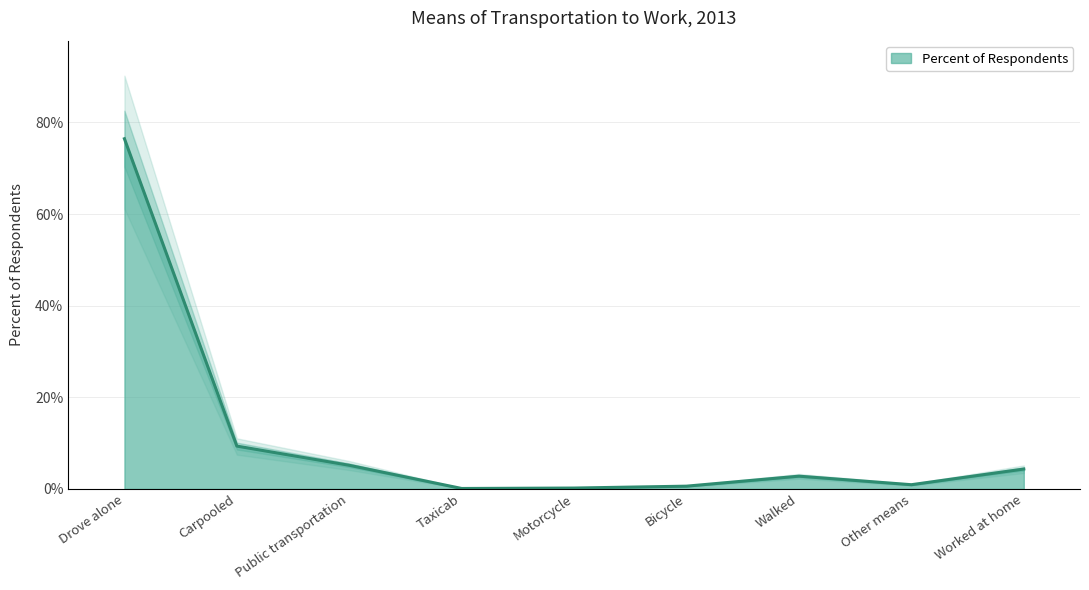

What position from the left is Taxicab?

4